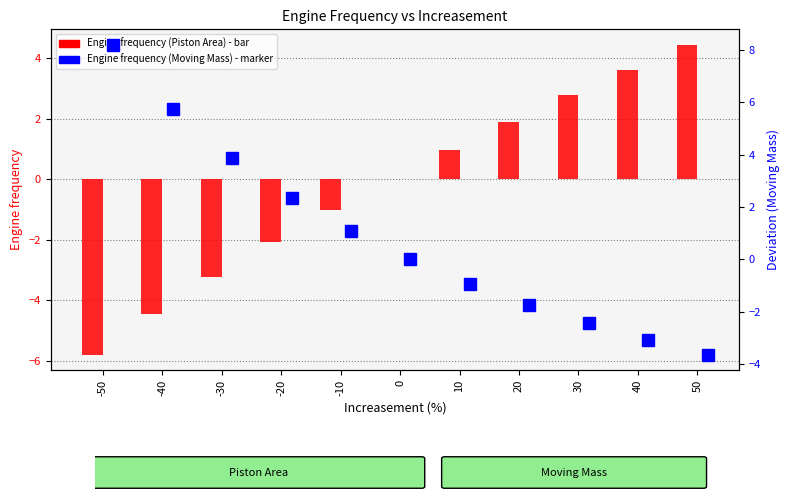

At how many categories does at least one series exceed 2?

7